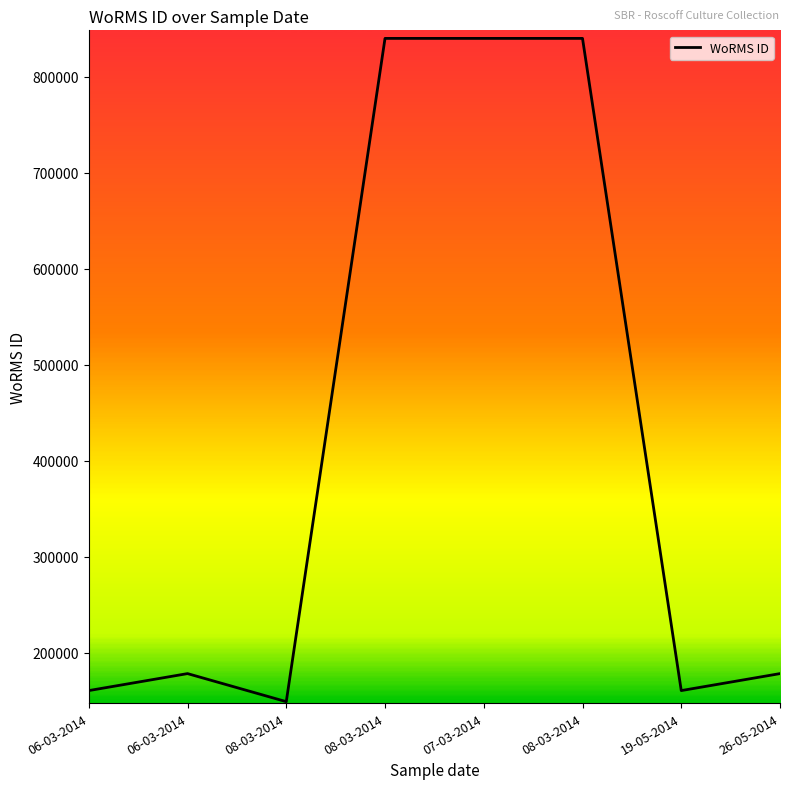

What is the label of the 7th point from the right?

06-03-2014